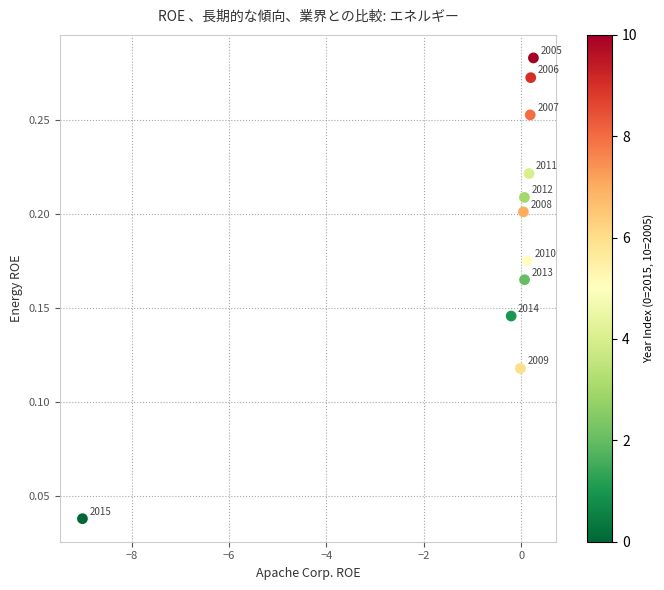

What is the range of X values (max minus min)?

9.3